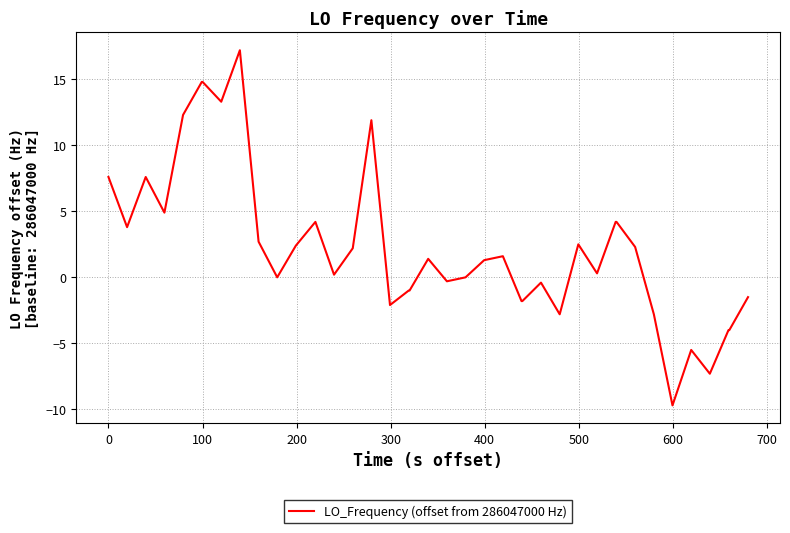

What is the smallest value displayed?

-9.7